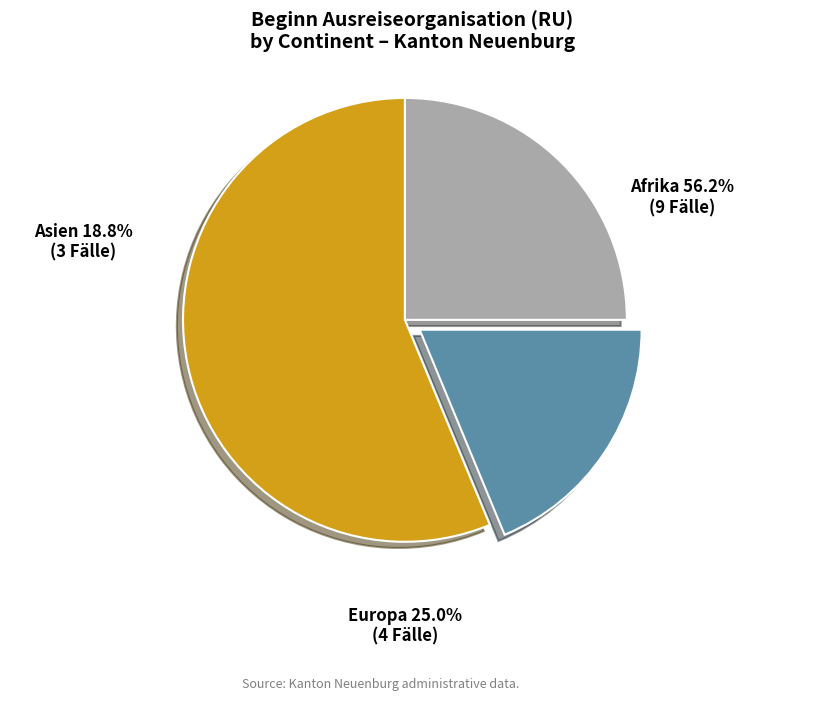

To the nearest percent, what is the difference between the Asien and Europa slice percentages?

6%